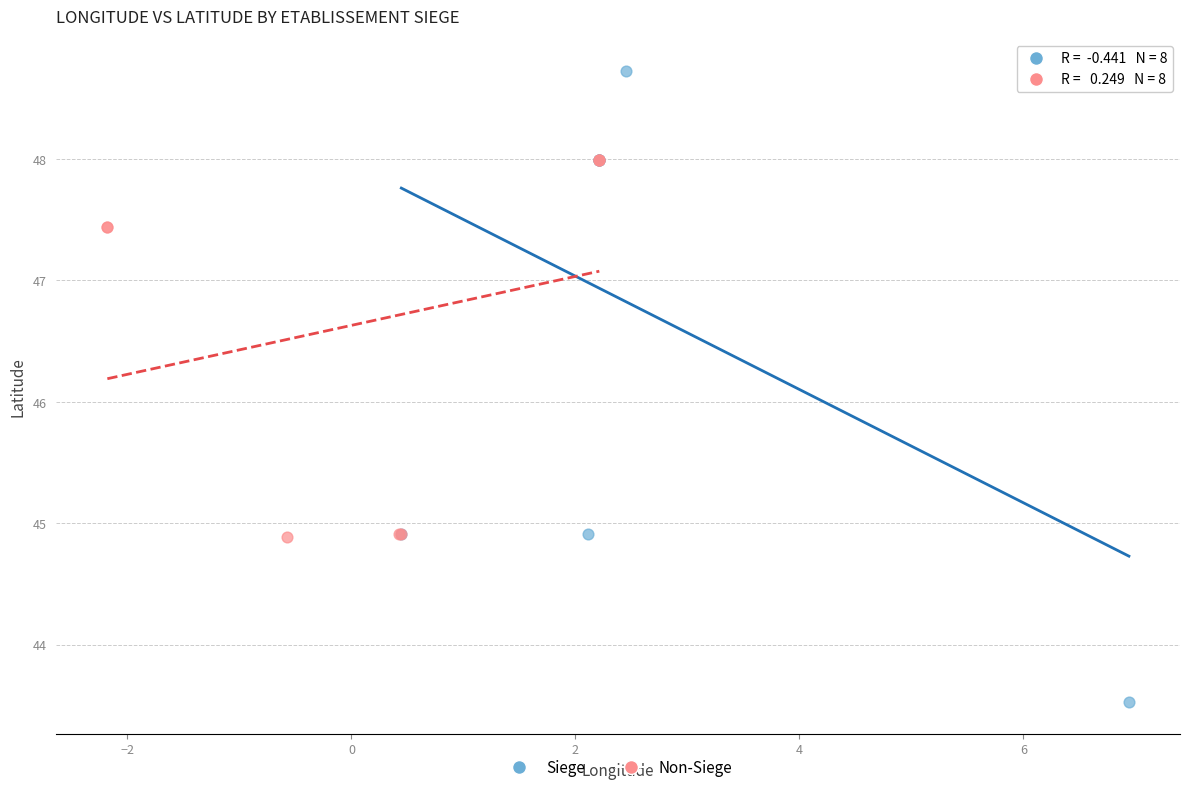

Which series contains the highest Y value?

Siege